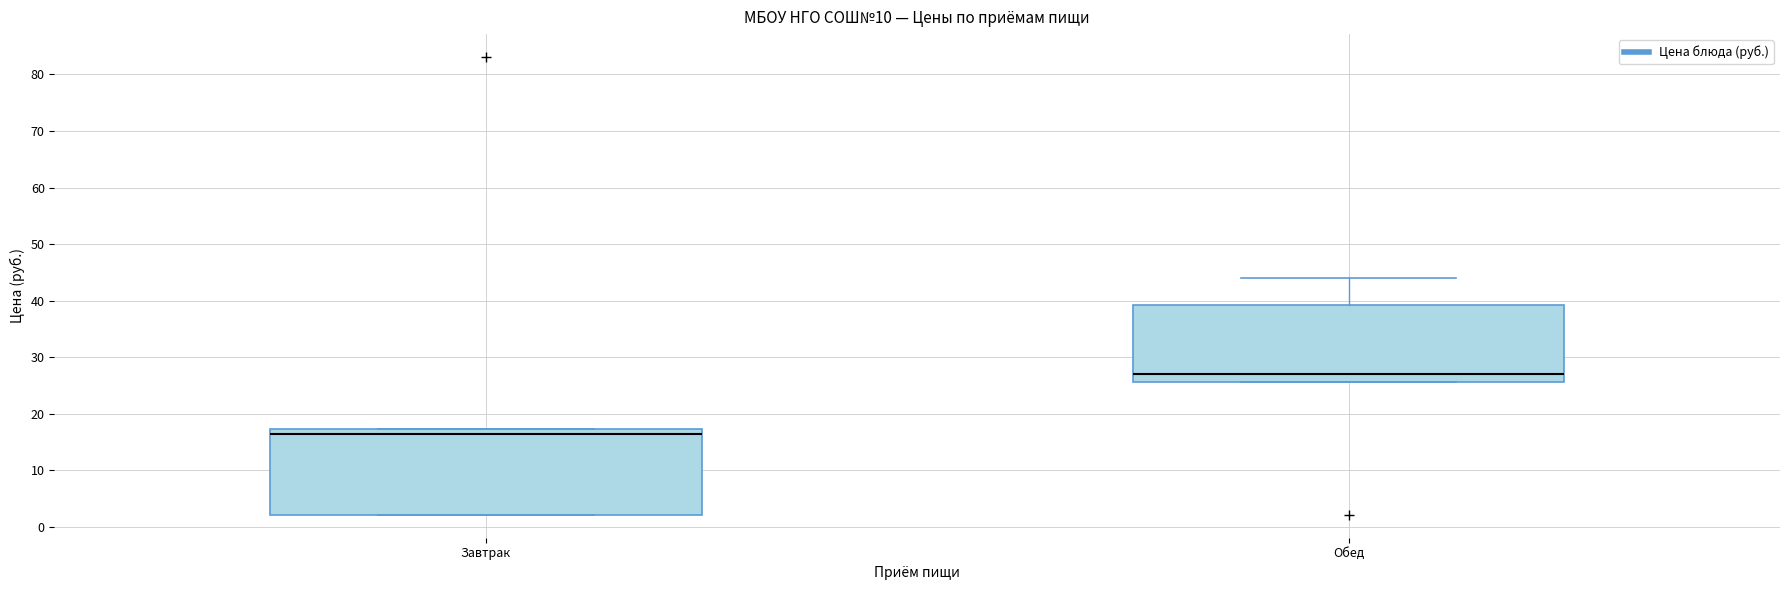

Comparing the boxes themselves (not the whiskers), which one is the tallest?

Завтрак